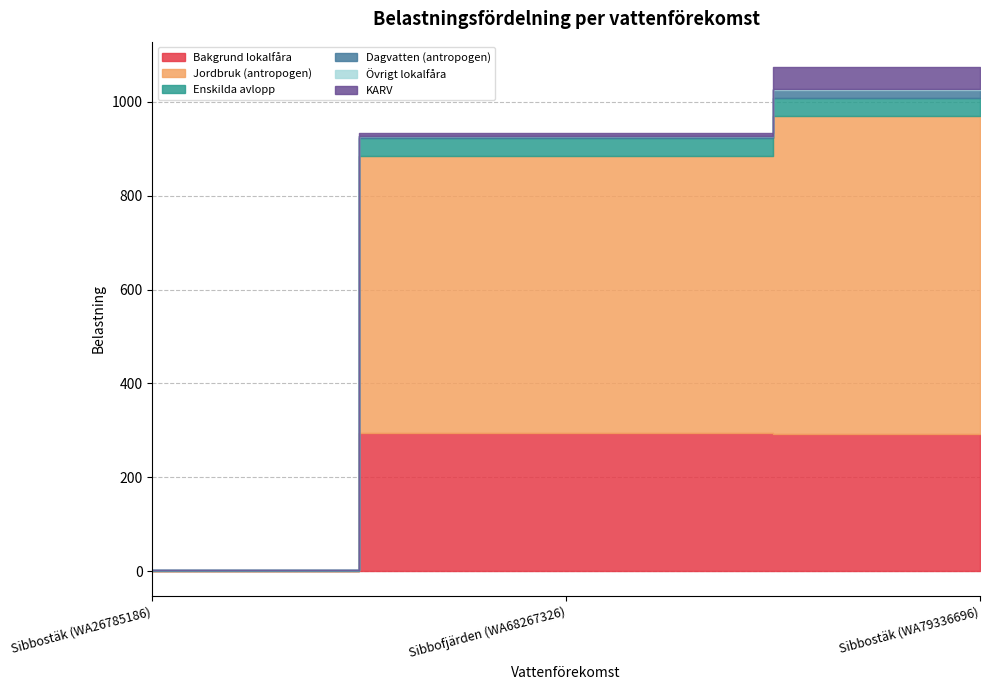

What is the sum of all KARV values?

54.7